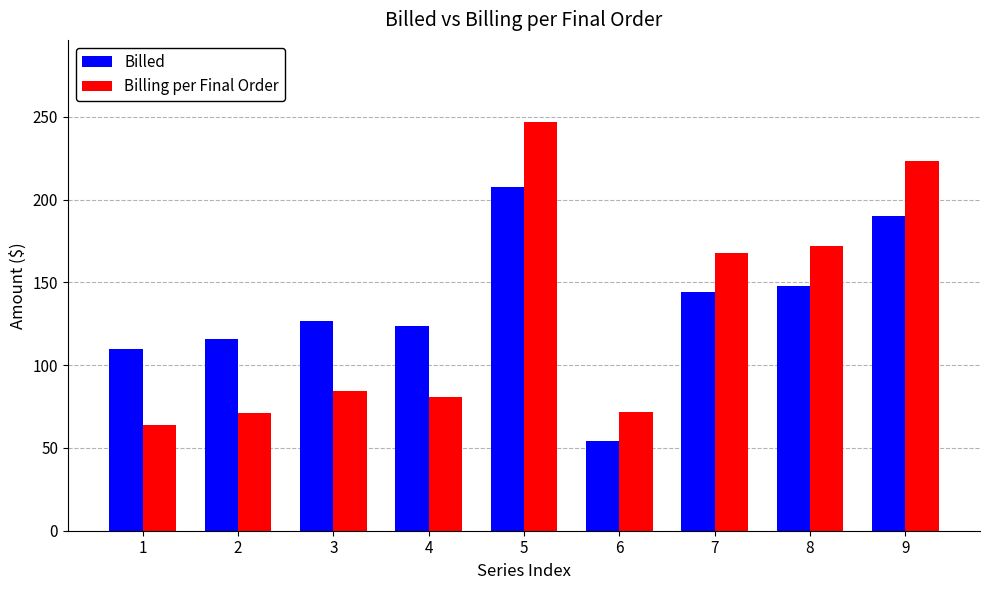

Which series has the largest total across all categories?

Billed